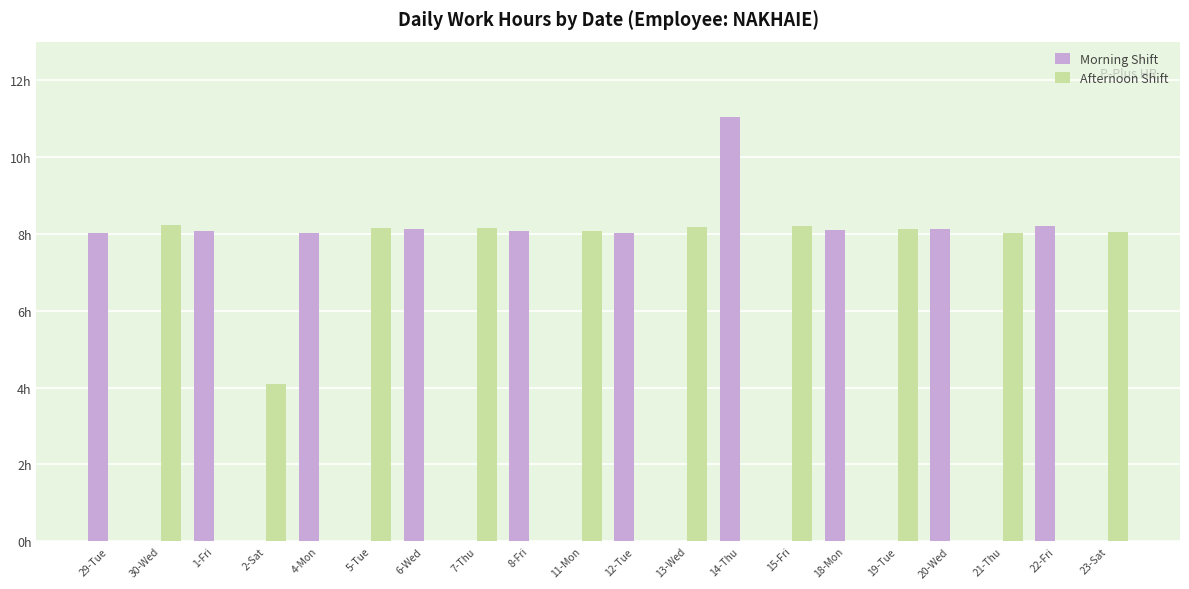

Rank the categories by Afternoon Shift value from highest to lowest.

30-Wed, 15-Fri, 13-Wed, 7-Thu, 5-Tue, 19-Tue, 11-Mon, 23-Sat, 21-Thu, 2-Sat, 29-Tue, 1-Fri, 4-Mon, 6-Wed, 8-Fri, 12-Tue, 14-Thu, 18-Mon, 20-Wed, 22-Fri